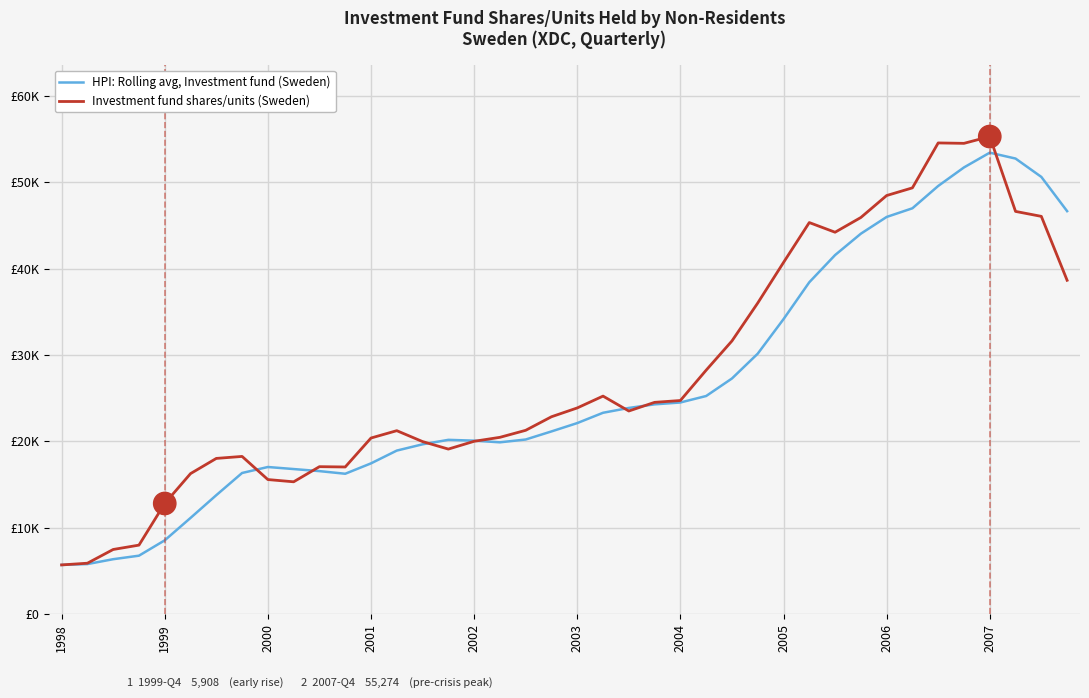

In HPI: Rolling avg, Investment fund (Sweden), how many points are higher than both neighbors (excluding endpoints)?

3